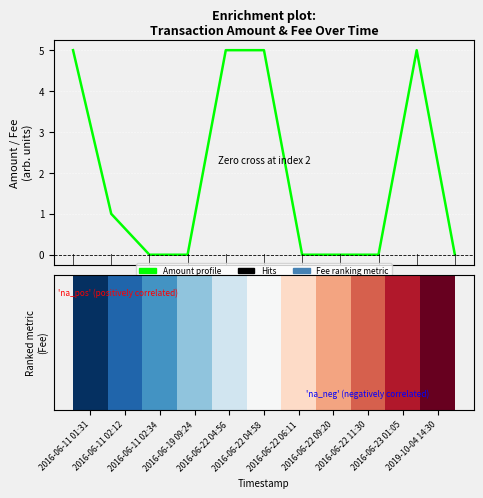

How many series are shown in this chart?

1